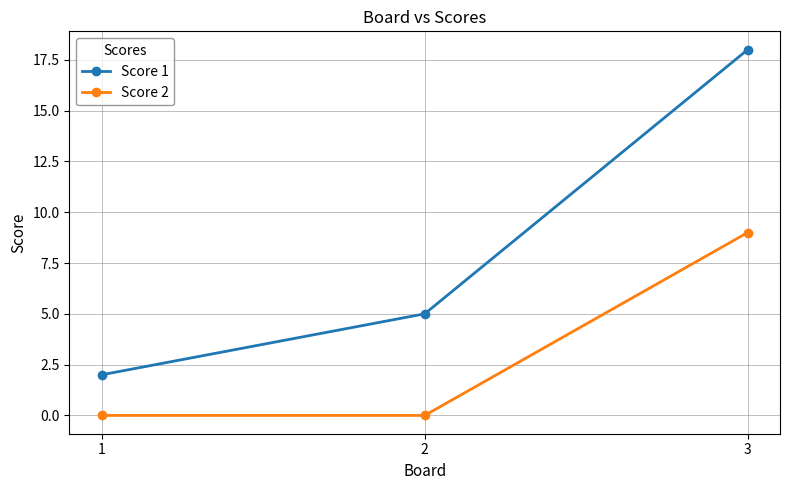

What is the sum of all Score 2 values?

9